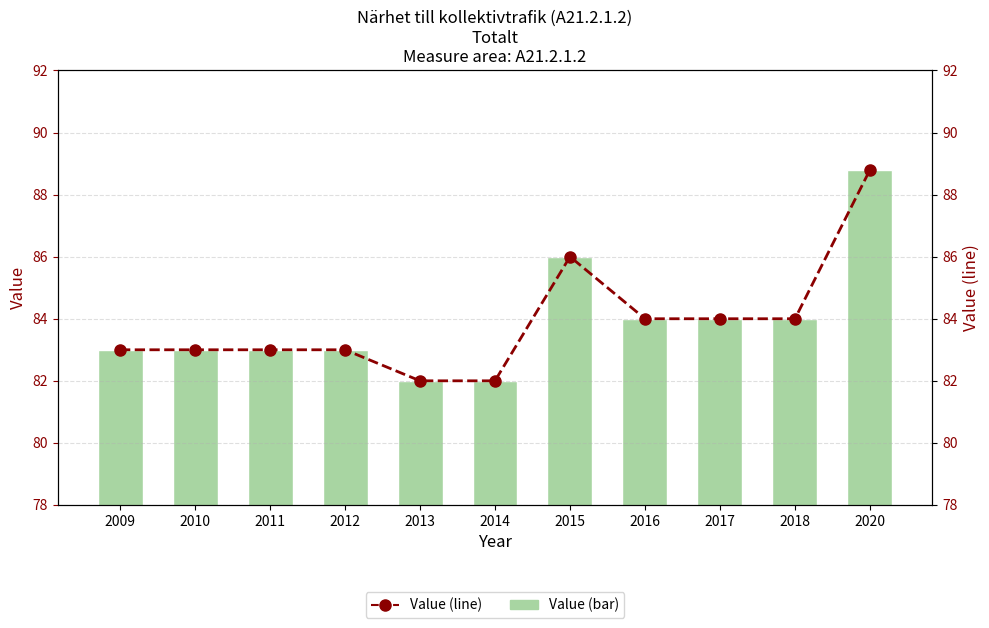

What is the value of the Value (line) bar at the 7th from the left?

86.0